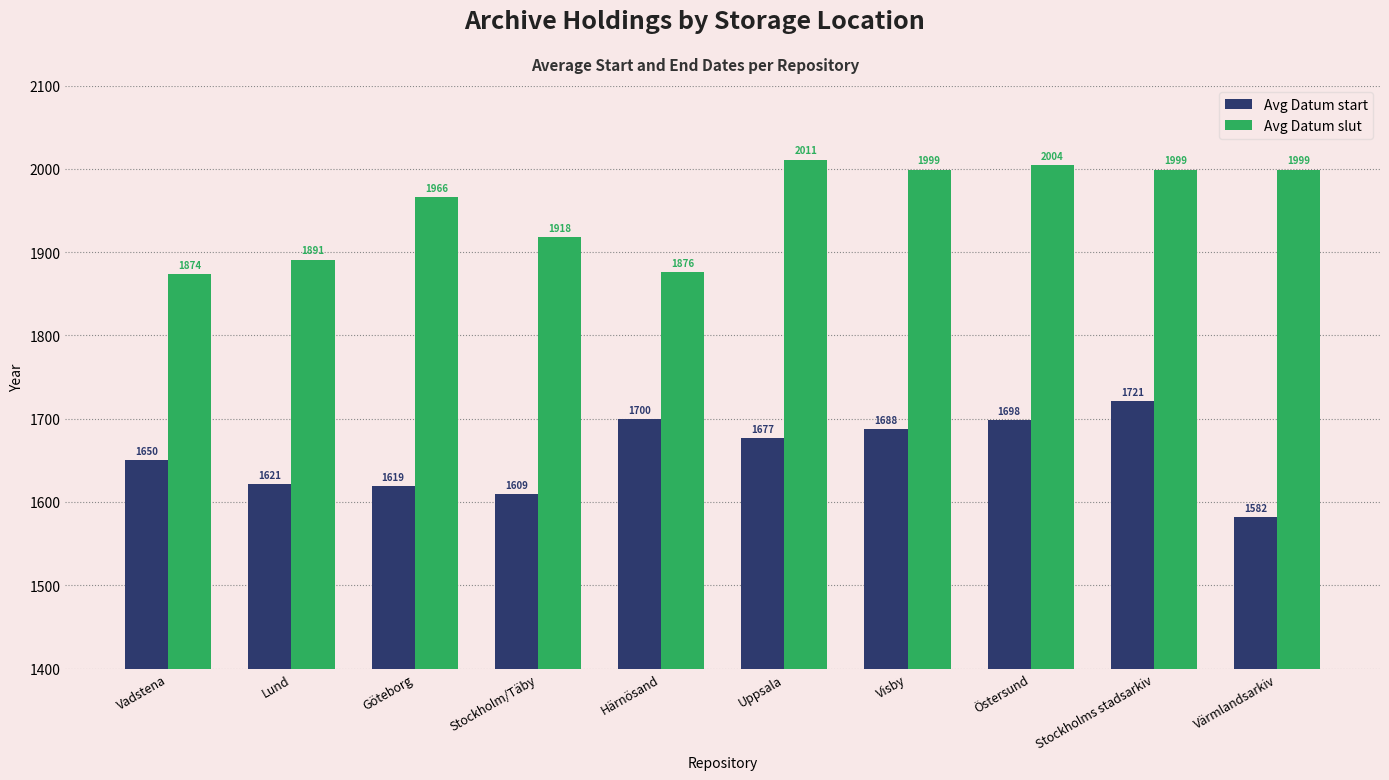

What is the sum of all Avg Datum start values?

16565